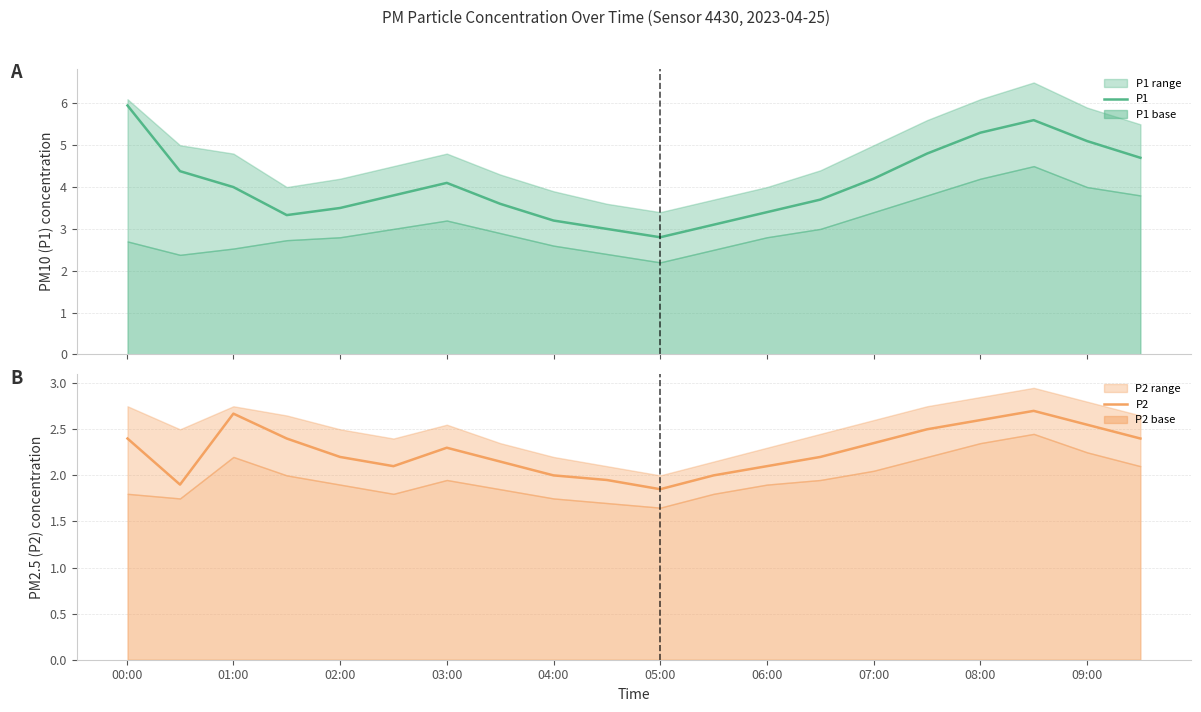

Is it true that P2 equals 2.3 at 03:00?

True